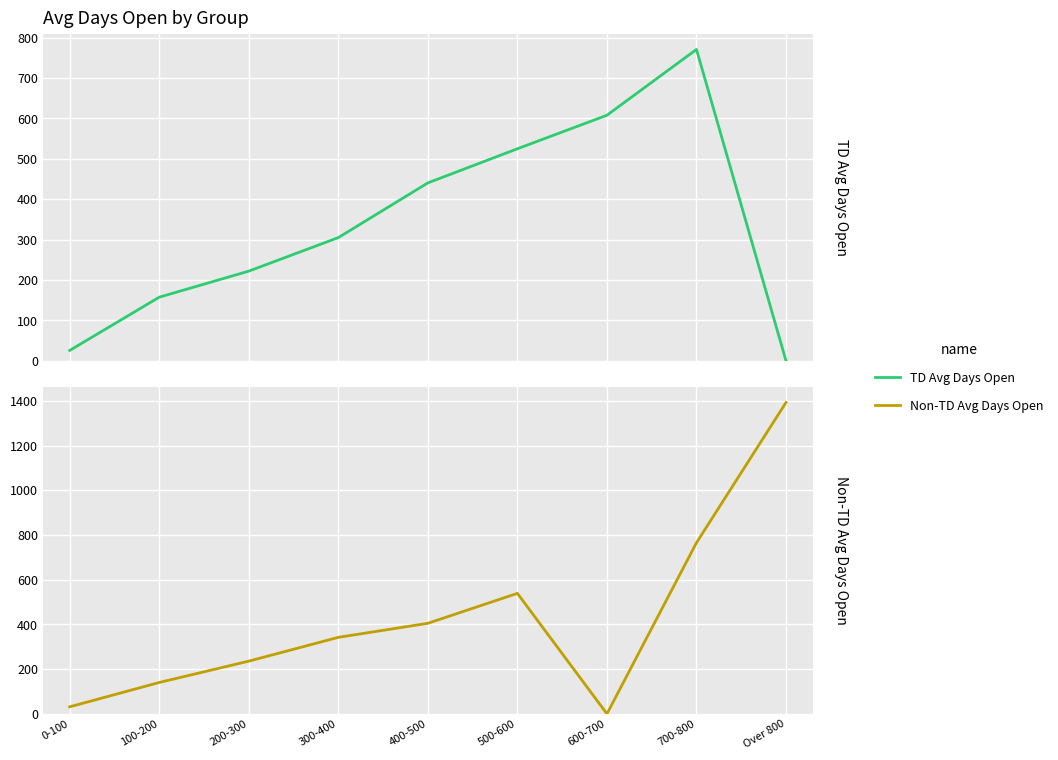

What is the sum of the TD Avg Days Open values at 500-600 and 400-500?

965.5